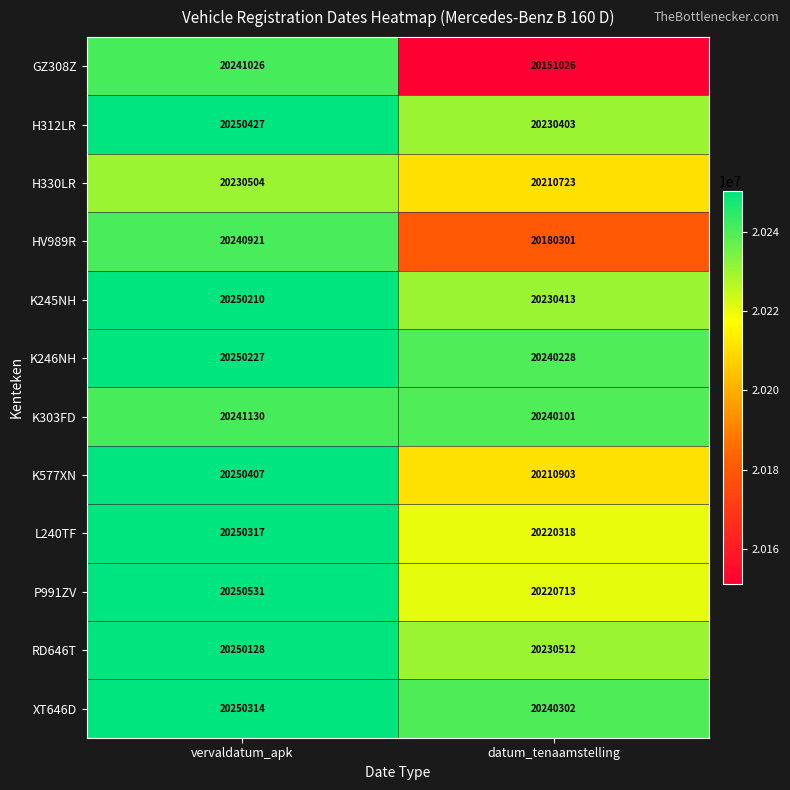

Is it true that K245NH equals 26628501 at datum_tenaamstelling?

False